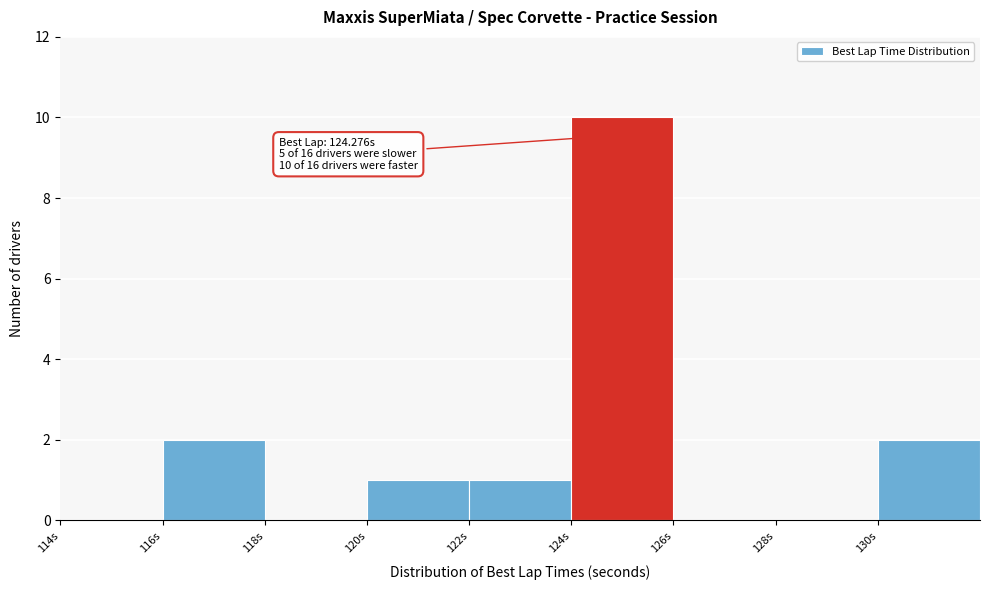

Which range on the x-axis has the tallest bar?

124 to 126